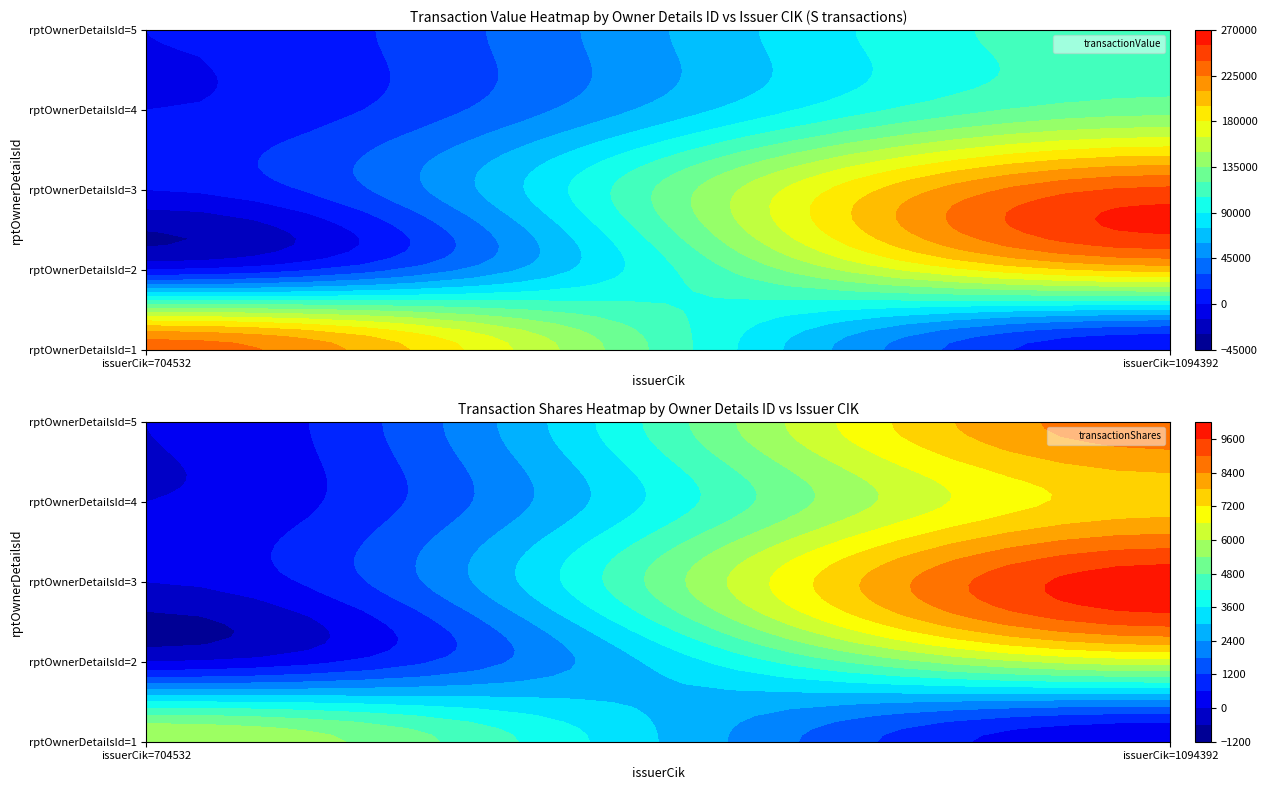

What is the total value across all series at 1094392?

688335